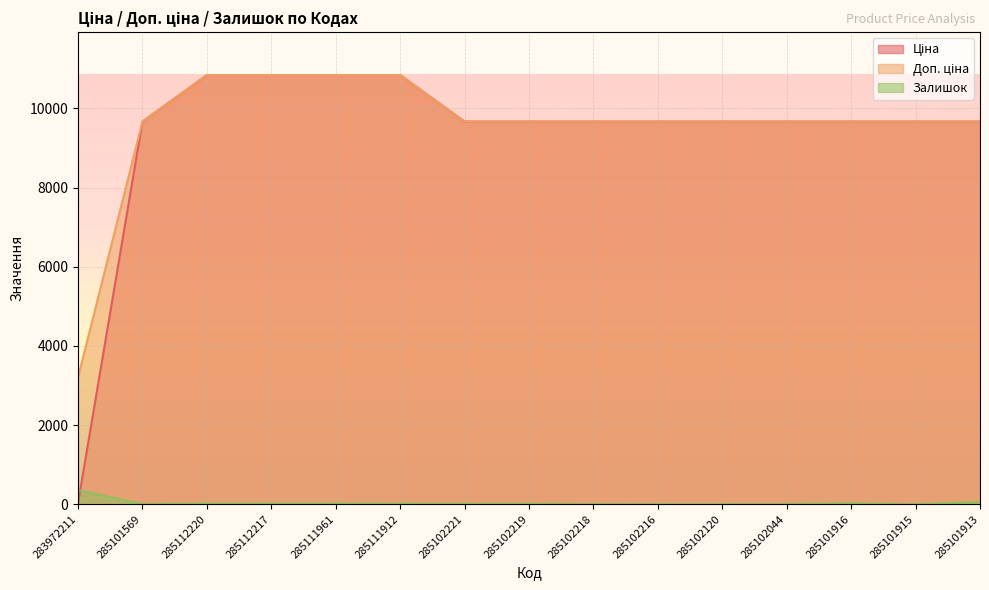

Reading left to right, what are all the values shown in this chart?

Ціна: 32.0	9664.7	10840.1	10840.1	10840.1	10840.1	9664.7	9664.7	9664.7	9664.7	9664.7	9664.7	9664.7	9664.7	9664.7
Доп. ціна: 3205.0	9664.7	10840.1	10840.1	10840.1	10840.1	9664.7	9664.7	9664.7	9664.7	9664.7	9664.7	9664.7	9664.7	9664.7
Залишок: 360.0	7.0	17.0	17.0	17.0	15.0	11.0	14.0	3.0	0.0	0.0	3.0	26.0	0.0	58.0